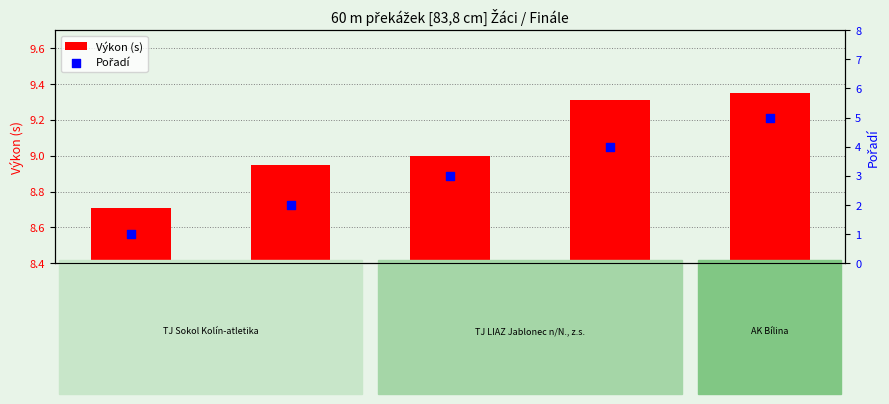

Which series reaches the maximum Y coordinate?

Výkon (s)